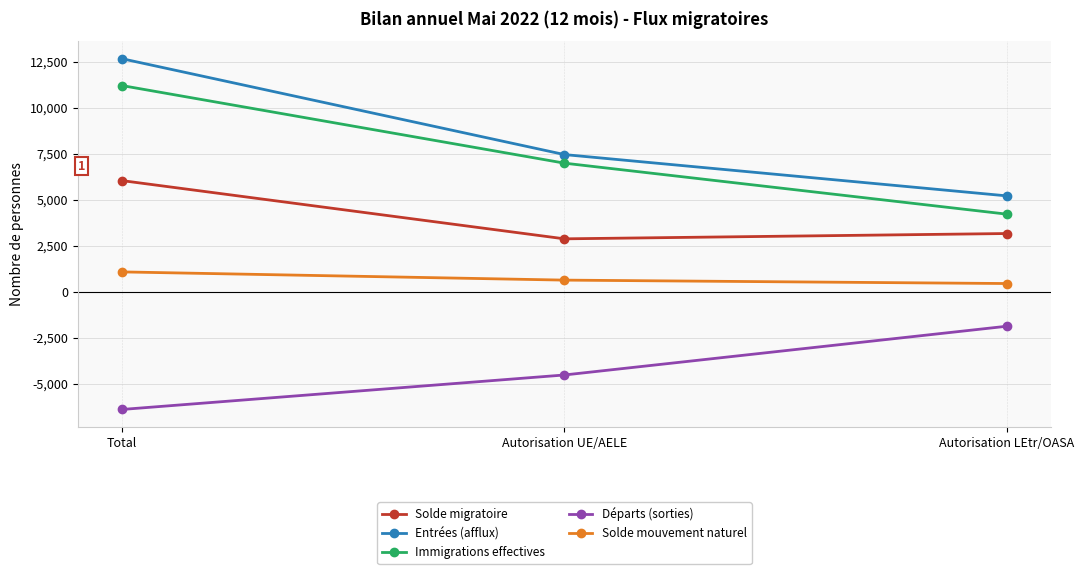

What position from the left is Autorisation UE/AELE?

2